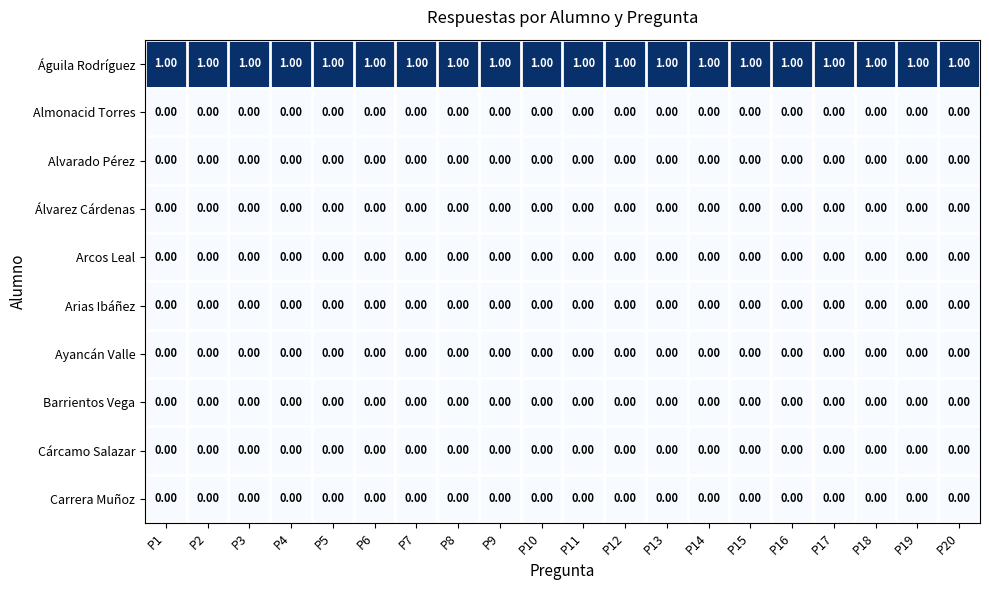

Which series has the largest total across all categories?

Águila Rodríguez